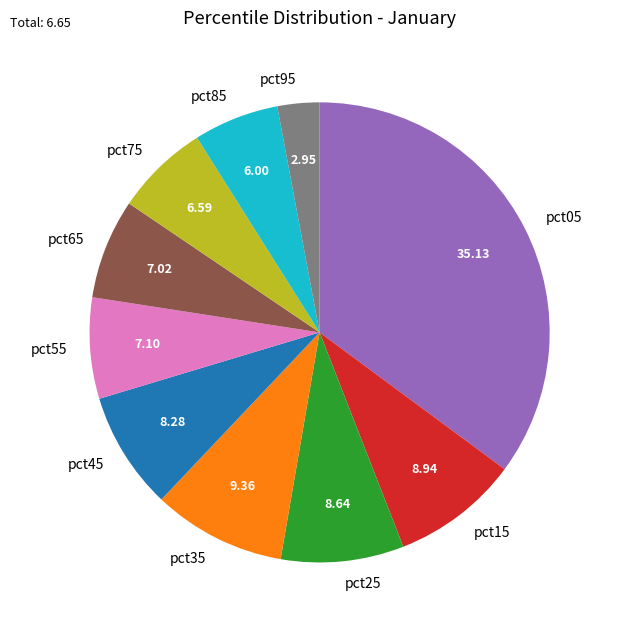

Do pct75 and pct15 together represent more than half of the pie?

No